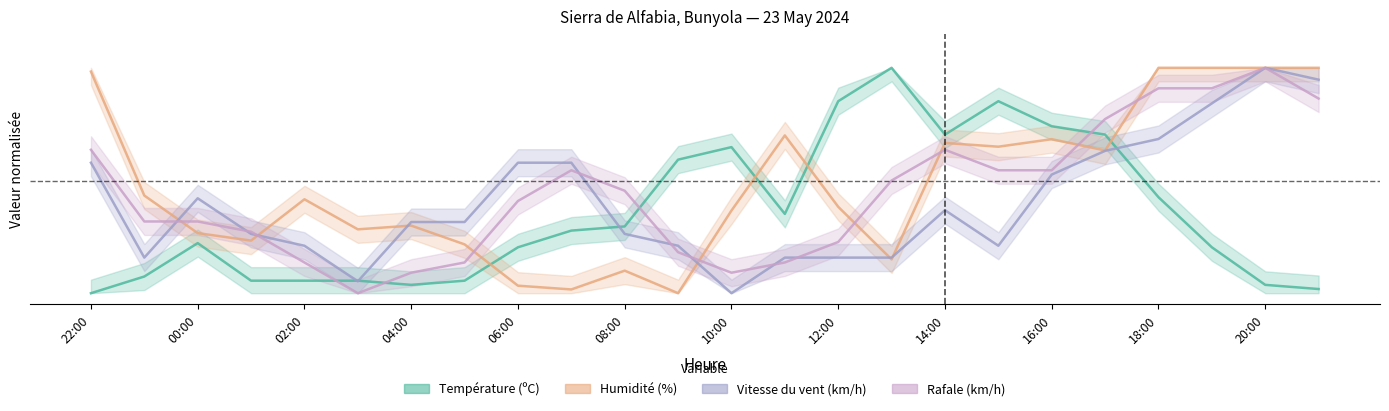

The value of Humidité (%) at 17:00 is 0.6. True or false?

True